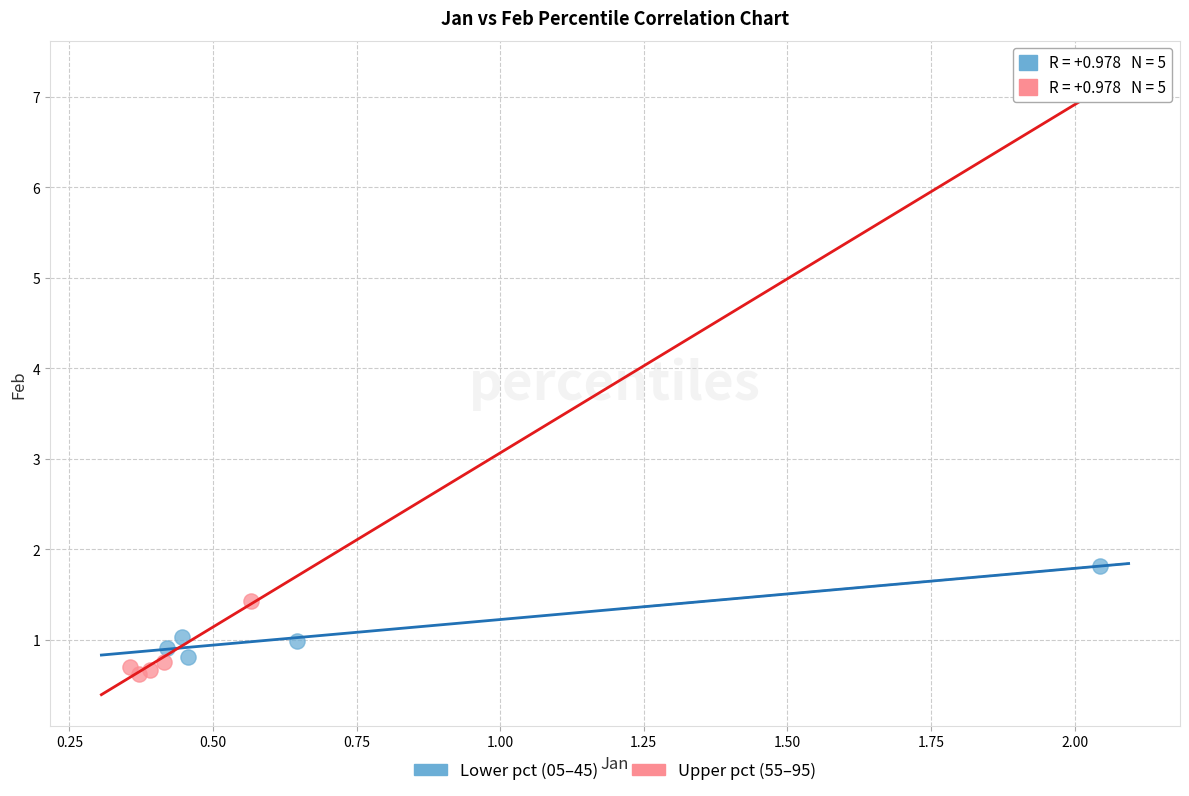

Which series reaches the maximum Y coordinate?

Lower pct (05–45)